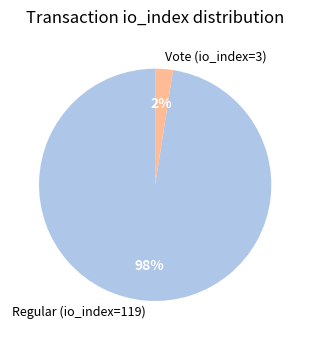

To the nearest percent, what is the combined percentage of Regular (io_index=119) and Vote (io_index=3)?

100%